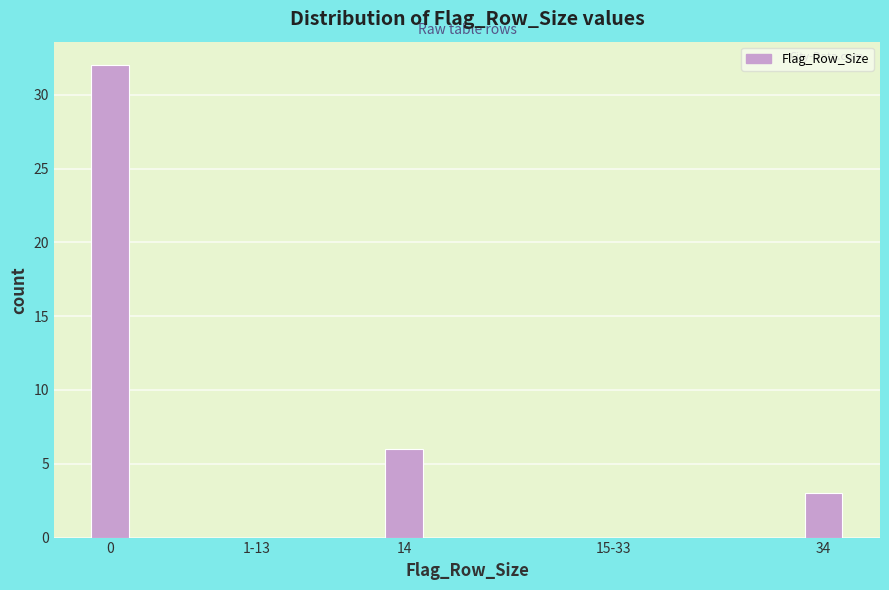

Reading left to right, extract all data points from this chart.

0=32	1-13=0	14=6	15-33=0	34=3